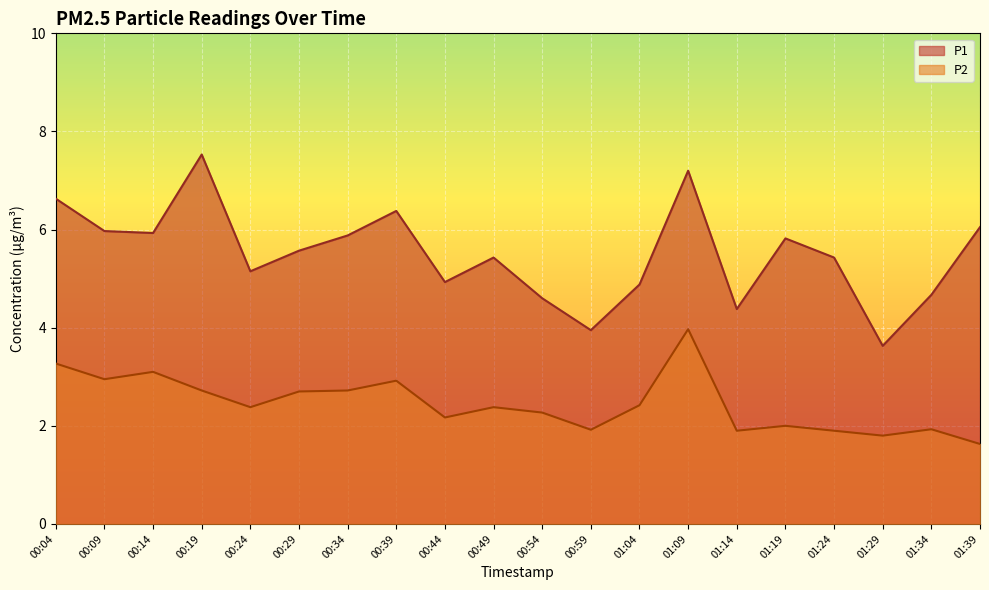

What is the label of the 6th point from the right?

01:14